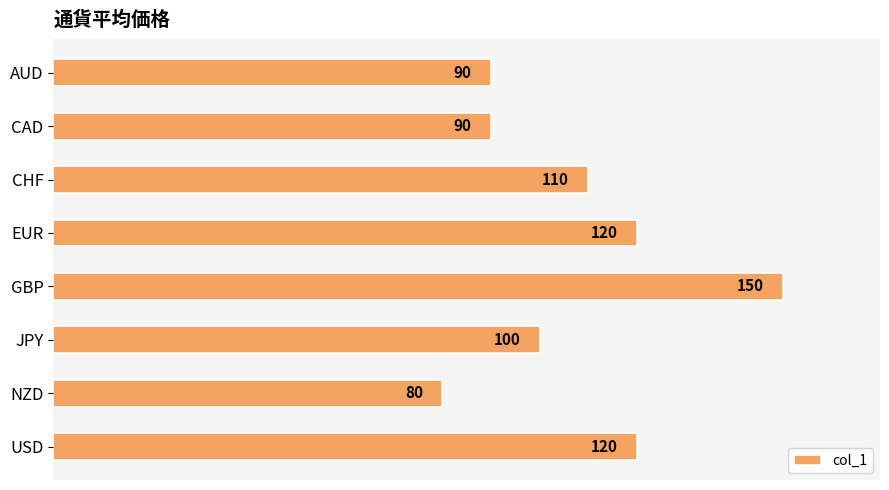

What position from the bottom is EUR?

5